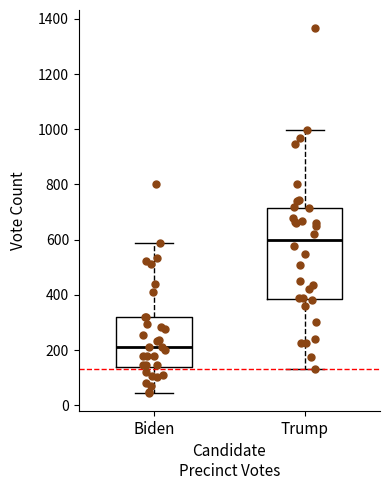

Which box's median line is the highest?

Trump